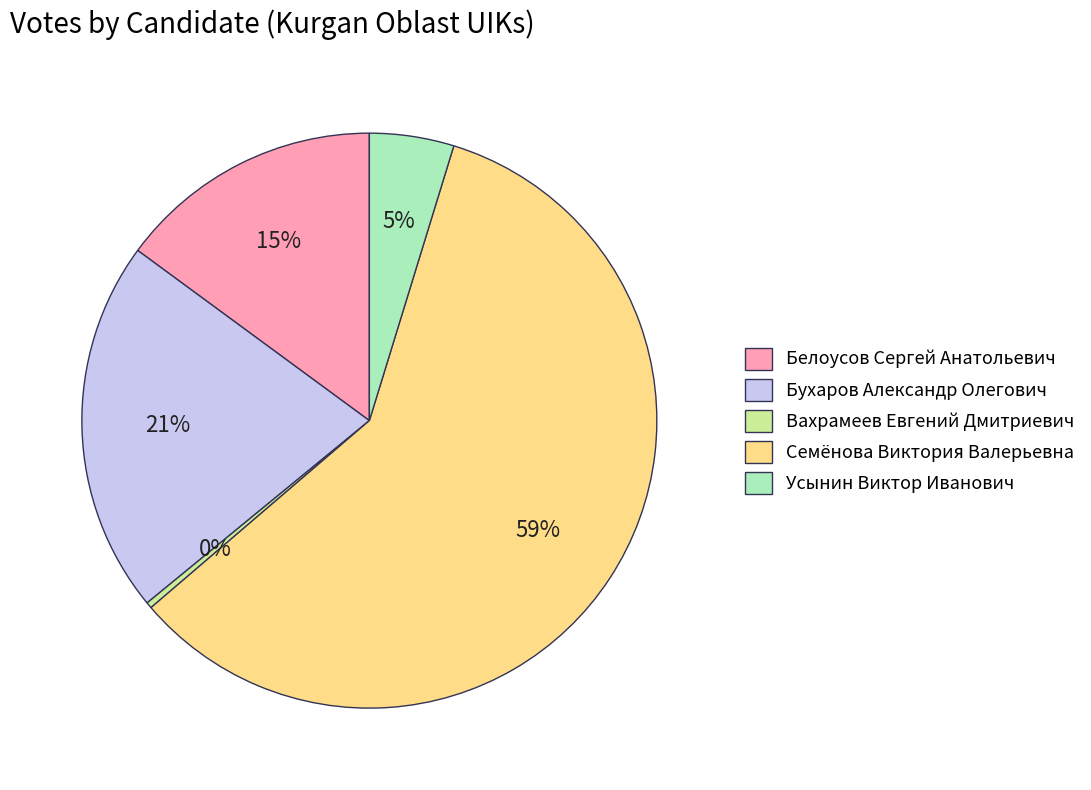

Rank the categories by value from lowest to highest.

Вахрамеев Евгений Дмитриевич, Усынин Виктор Иванович, Белоусов Сергей Анатольевич, Бухаров Александр Олегович, Семёнова Виктория Валерьевна